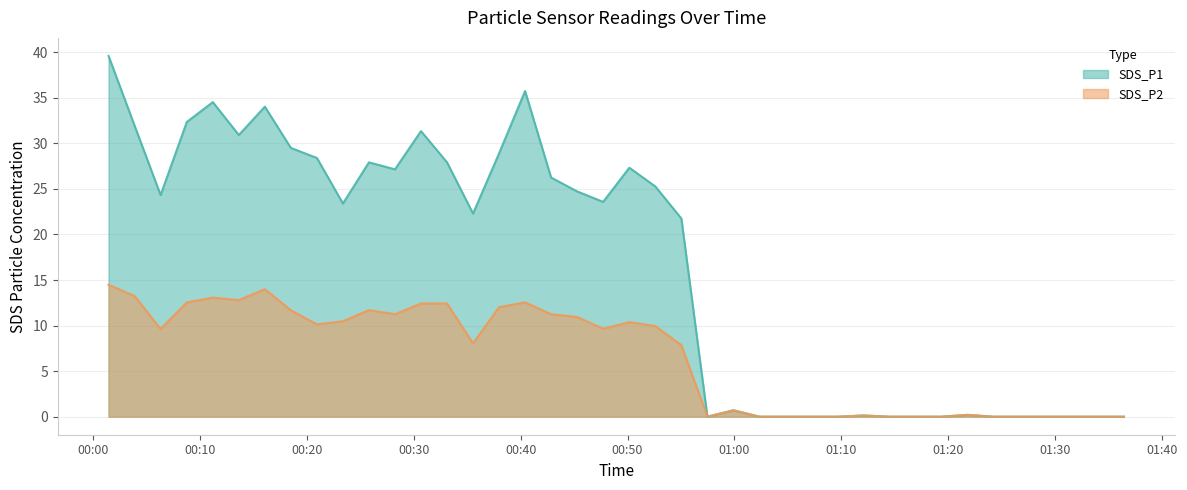

True or false: SDS_P1 and SDS_P2 cross at least once.

False